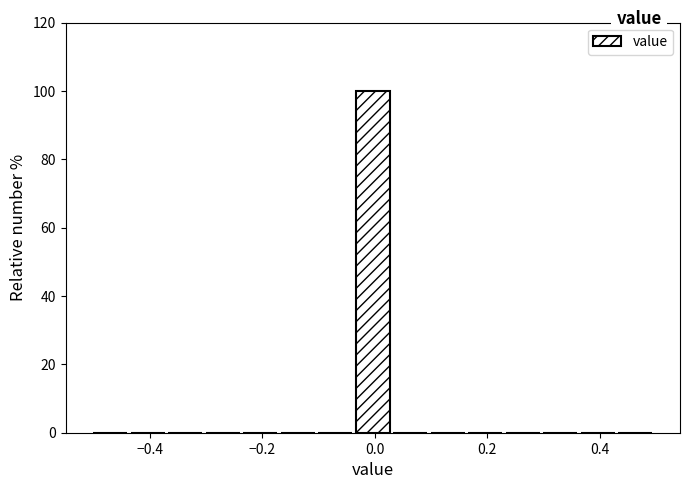

Around what value on the x-axis is the tallest bar? Give the approximate position of its centre, as read against the axis.

0.00